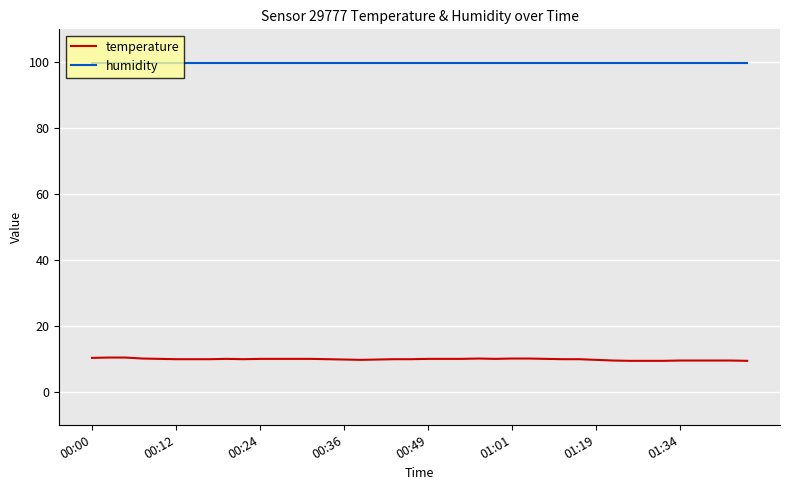

What is the smallest value displayed?

9.4